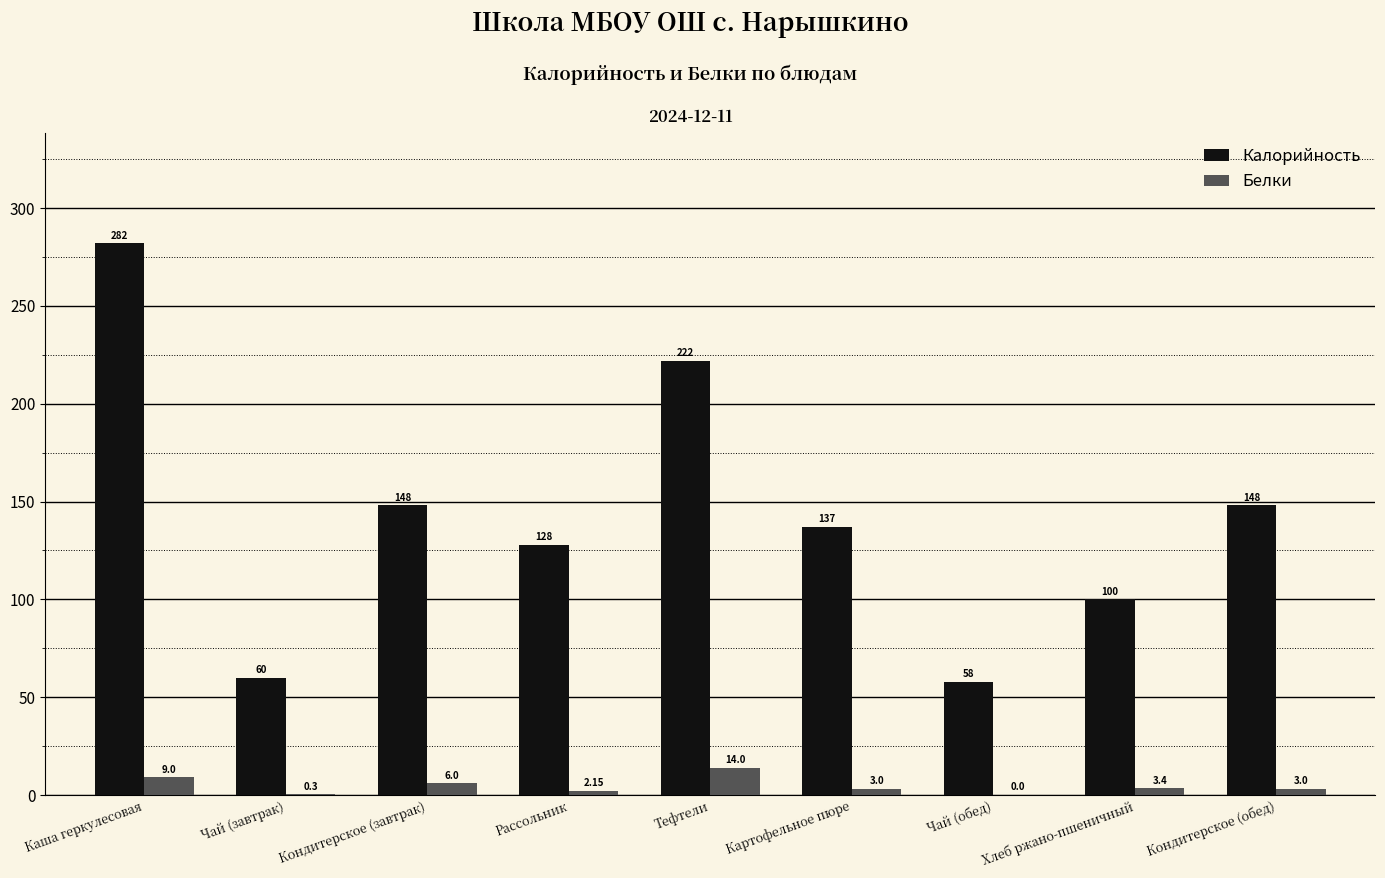

Which series changed the most between Тефтели and Кондитерское (обед)?

Калорийность